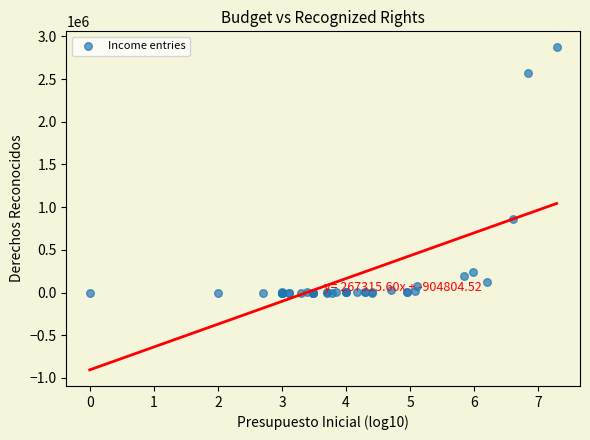

What Y value in the scatter plot is closest to 1434779?

855791